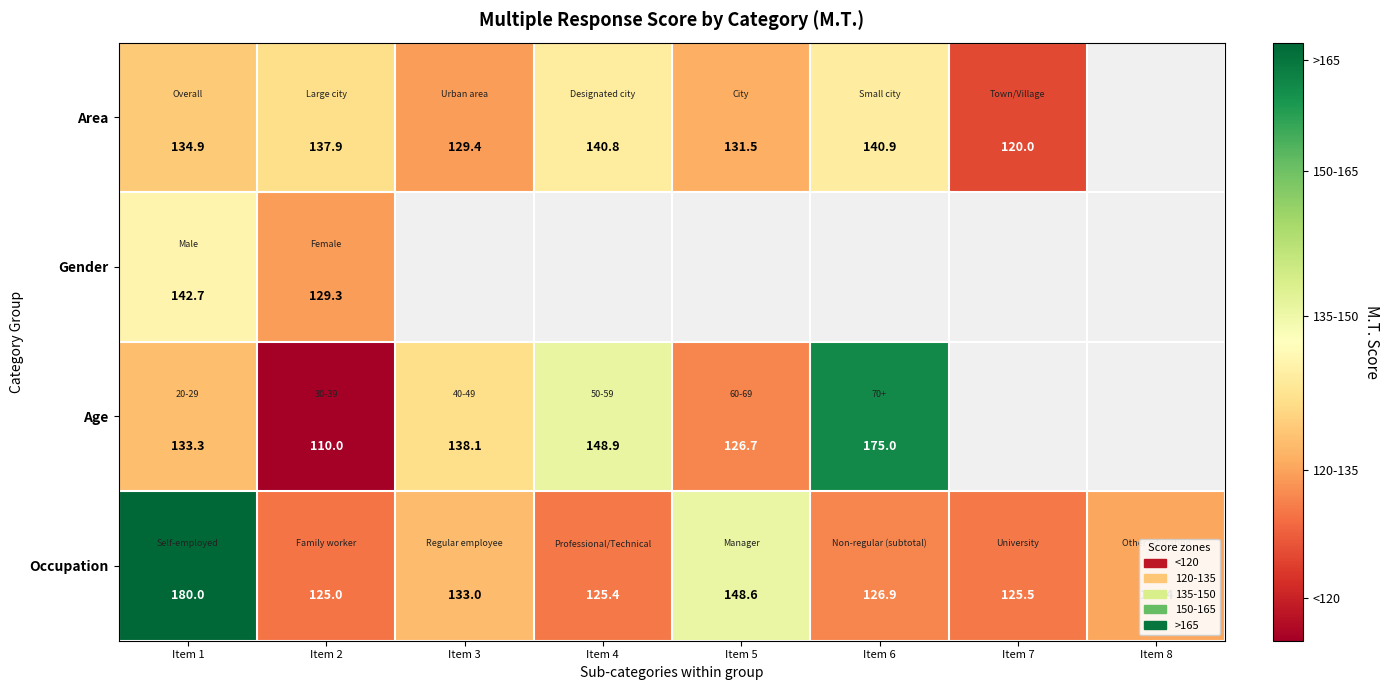

What is the total value across all series at Item 2?

502.2